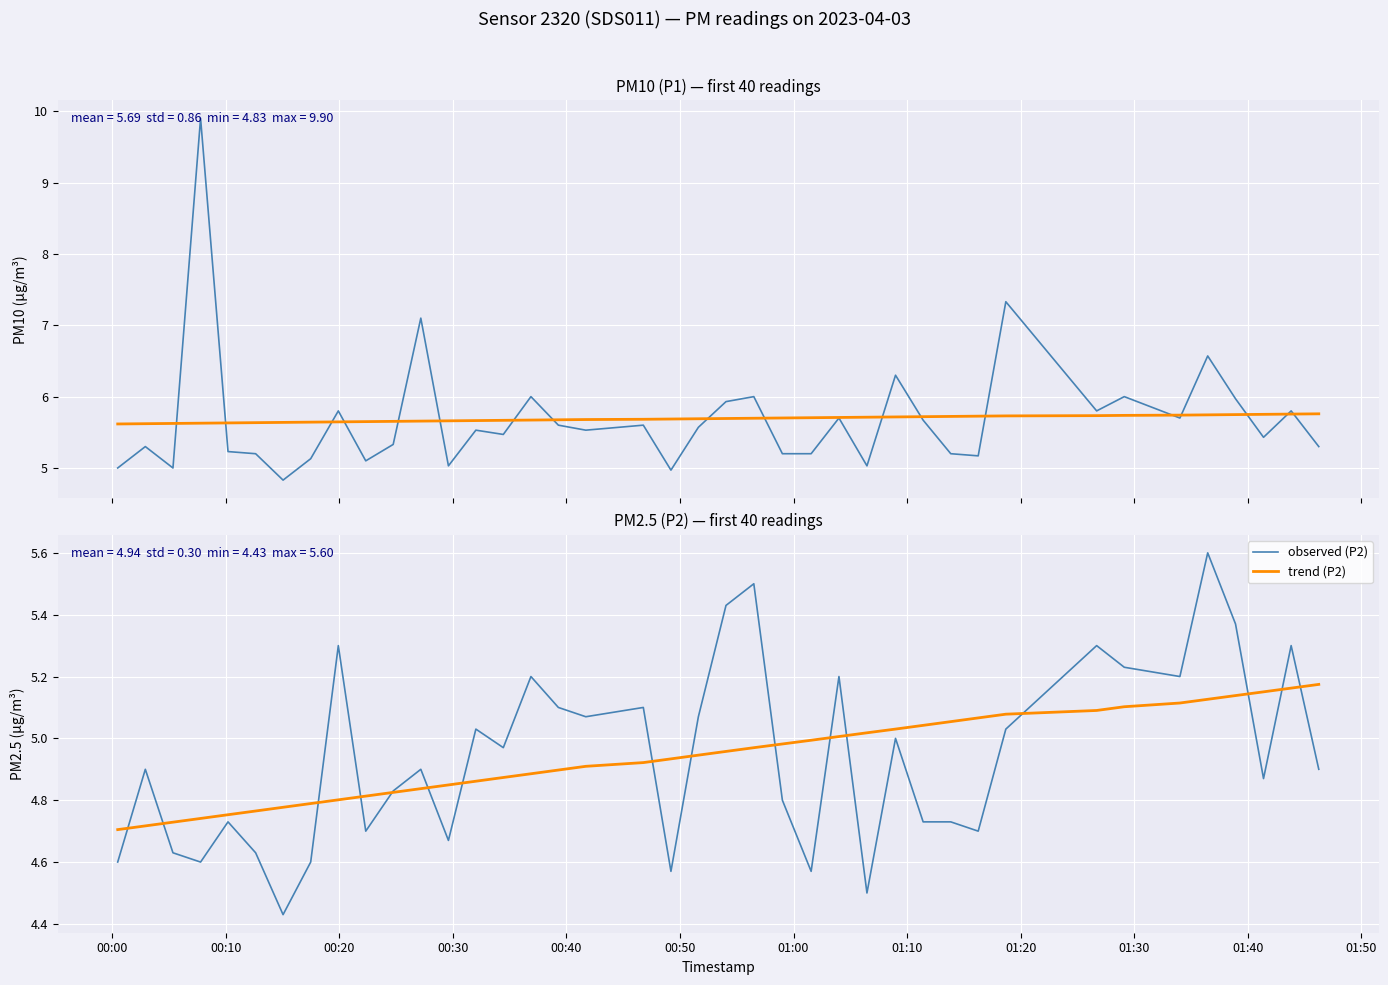

Which series has the largest range (max minus min)?

observed (P1)